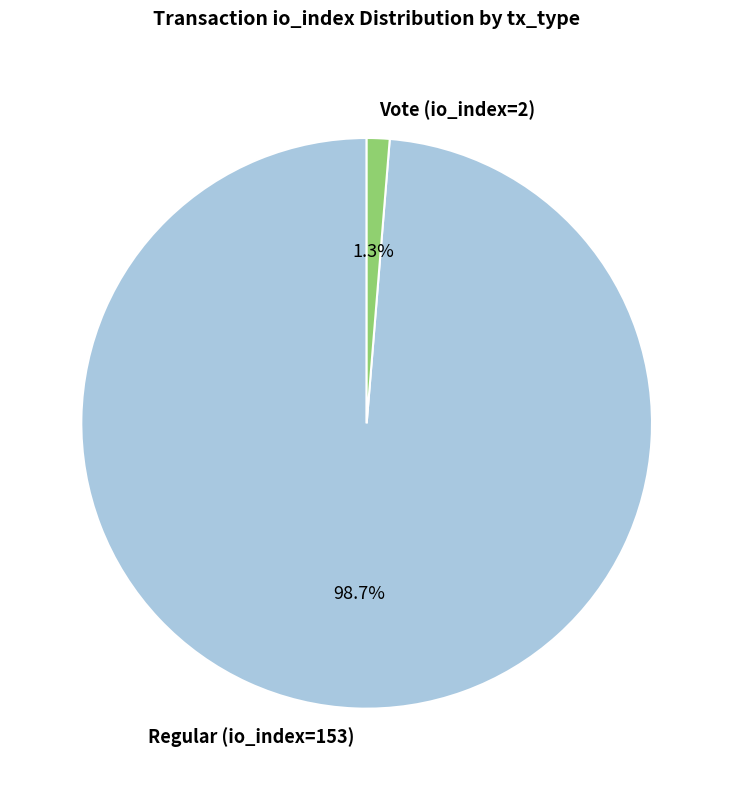

Combined, do Vote (io_index=2) and Regular (io_index=153) account for over 50%?

Yes